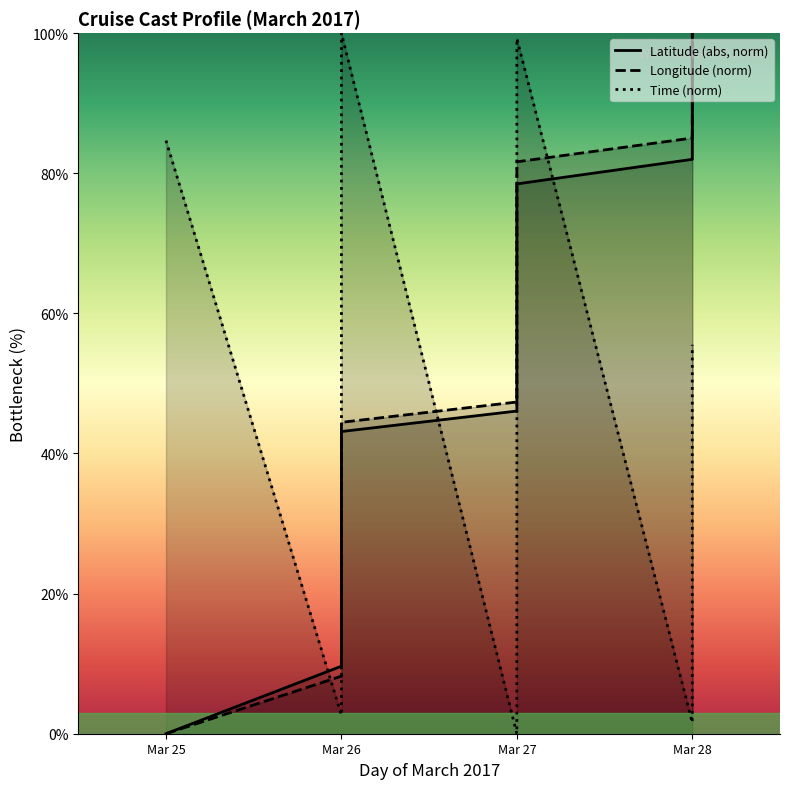

Which series has the widest spread of values?

Latitude (abs, norm)